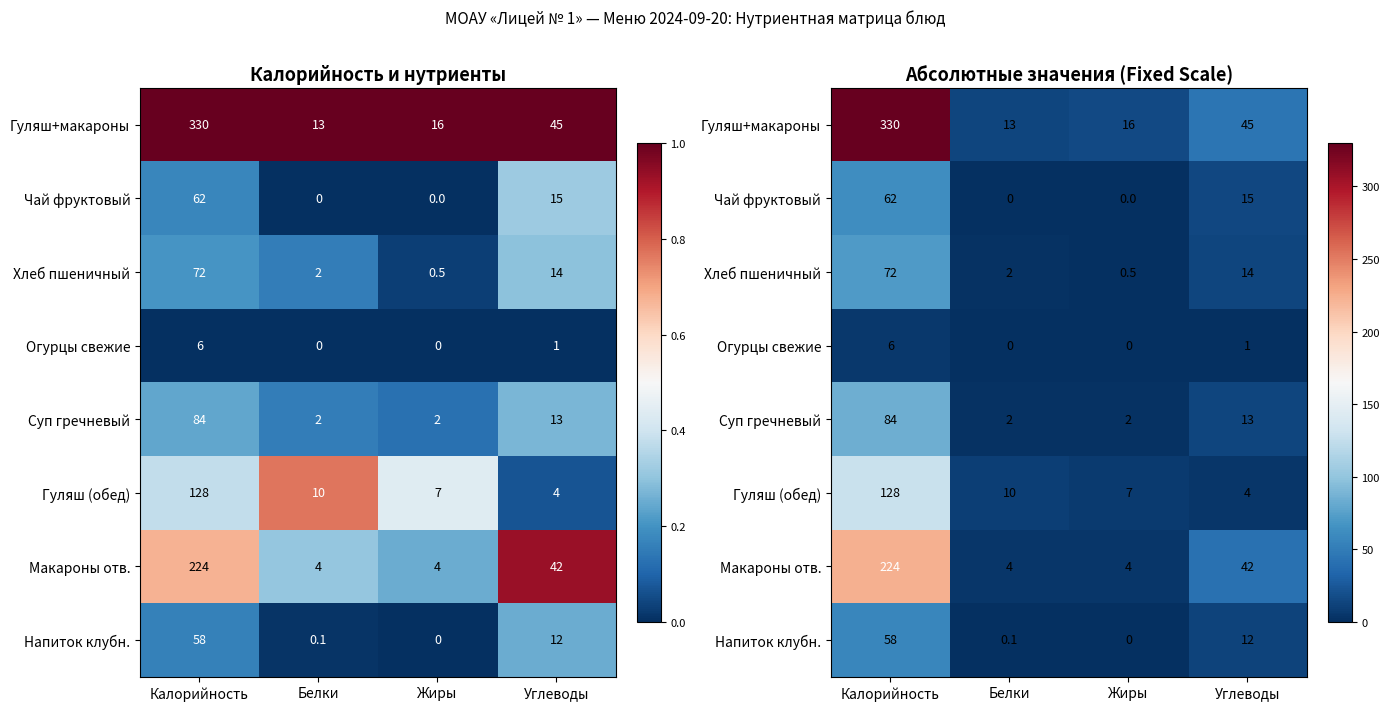

What is the approximate value of Гуляш+макароны at Жиры?

16.0